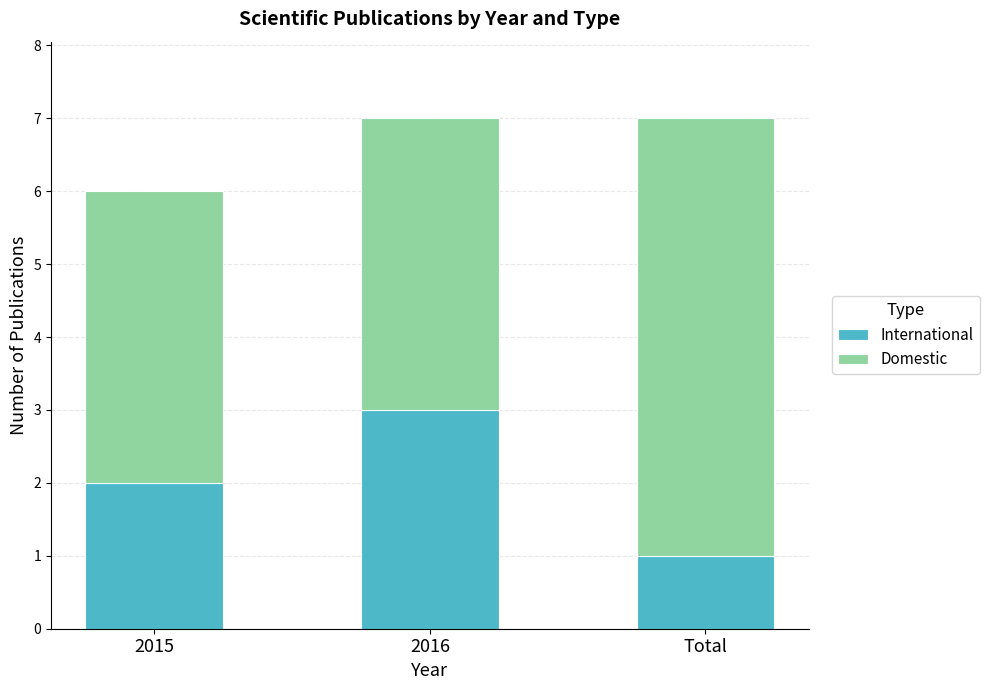

What is the approximate value of International at 2016?

3